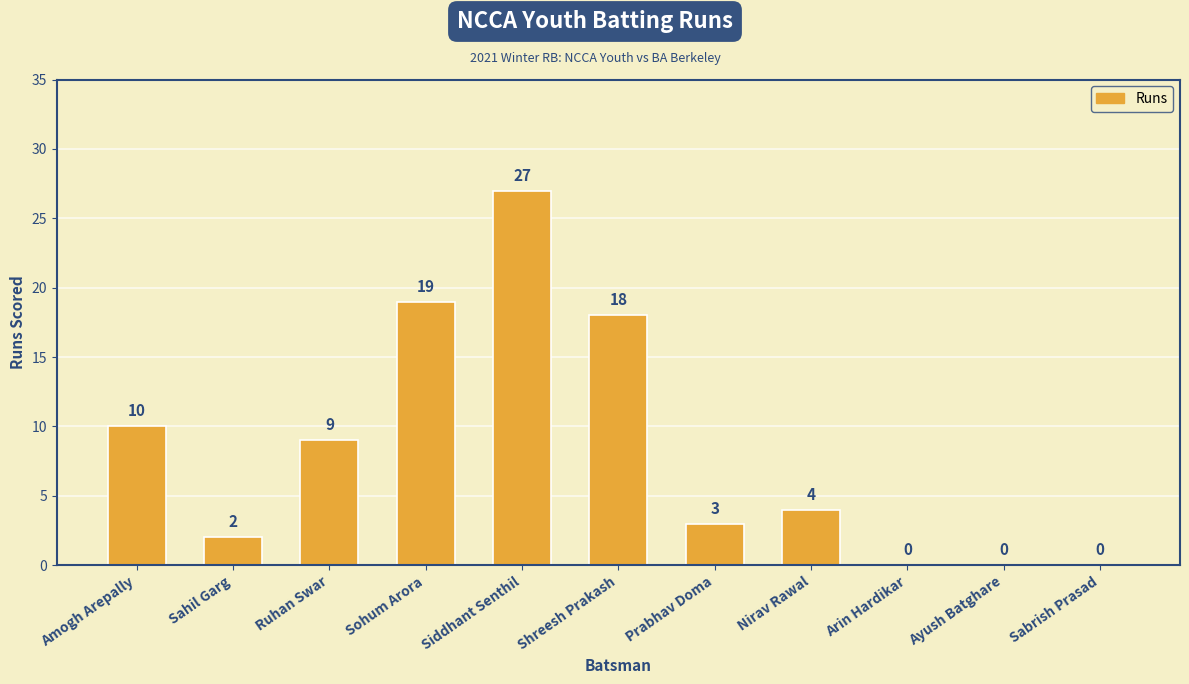

What is the change in value from Ruhan Swar to Nirav Rawal?

-5